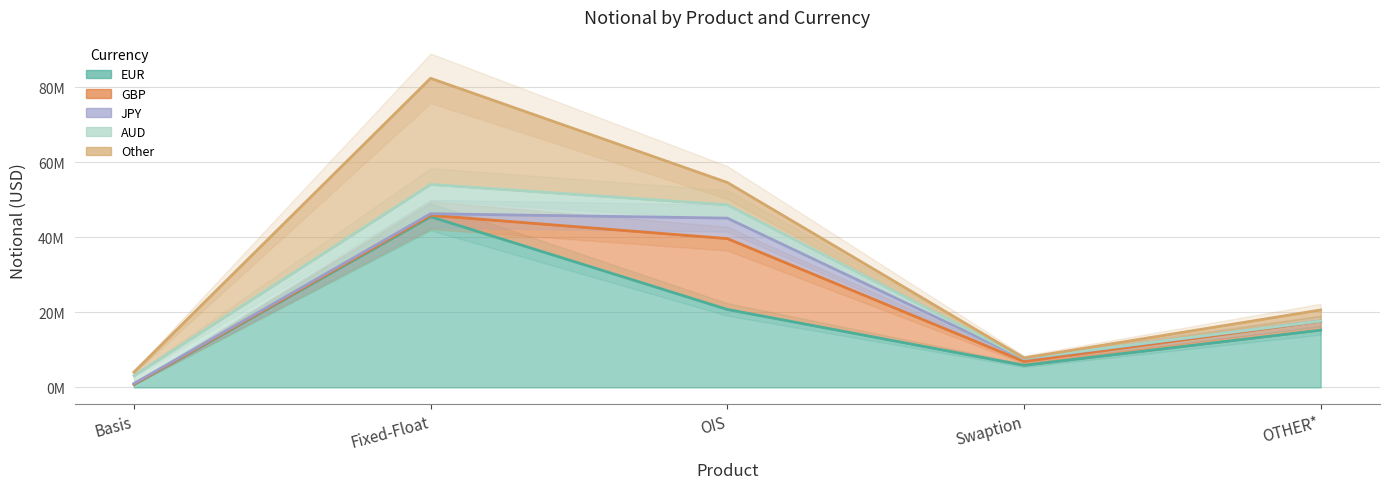

Reading left to right, transcribe all the data shown in this chart.

EUR: Basis=750675	Fixed-Float=45479014	OIS=20773014	Swaption=5889495	OTHER*=15259823
GBP: Basis=83347	Fixed-Float=381648	OIS=18876294	Swaption=1013357	OTHER*=2376724
JPY: Basis=181089	Fixed-Float=416264	OIS=5453091	Swaption=677213	OTHER*=47878
AUD: Basis=2120773	Fixed-Float=7807577	OIS=3559553	Swaption=129837	OTHER*=22560
Other: Basis=923910	Fixed-Float=28276861	OIS=5940048	Swaption=118216	OTHER*=2926913